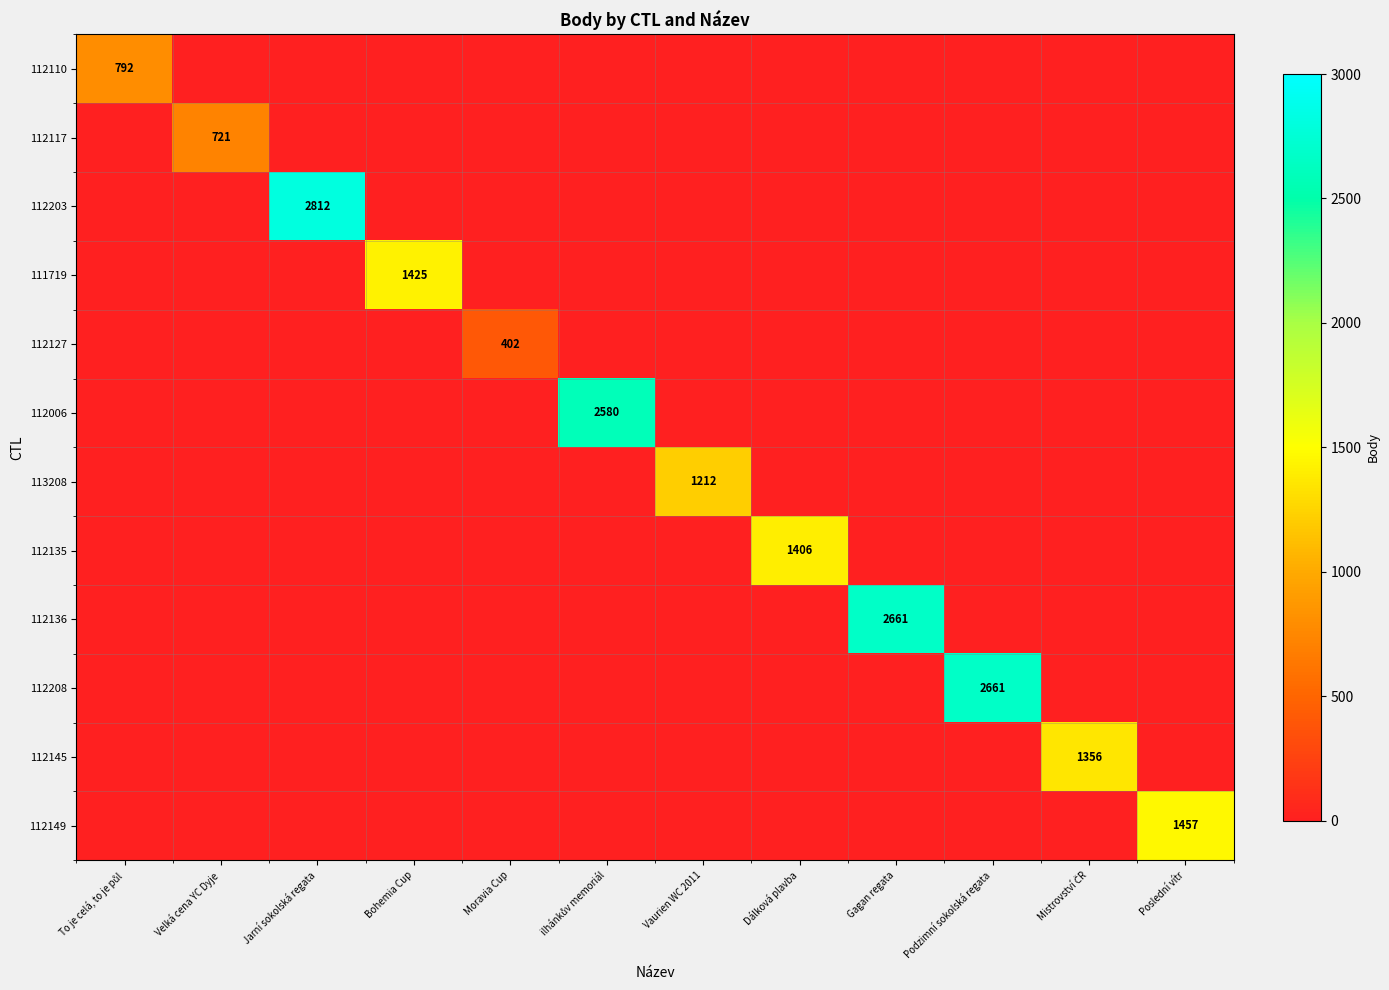

Rank the series by their maximum value, from lowest to highest.

112127, 112117, 112110, 113208, 112145, 112135, 111719, 112149, 112006, 112136, 112208, 112203